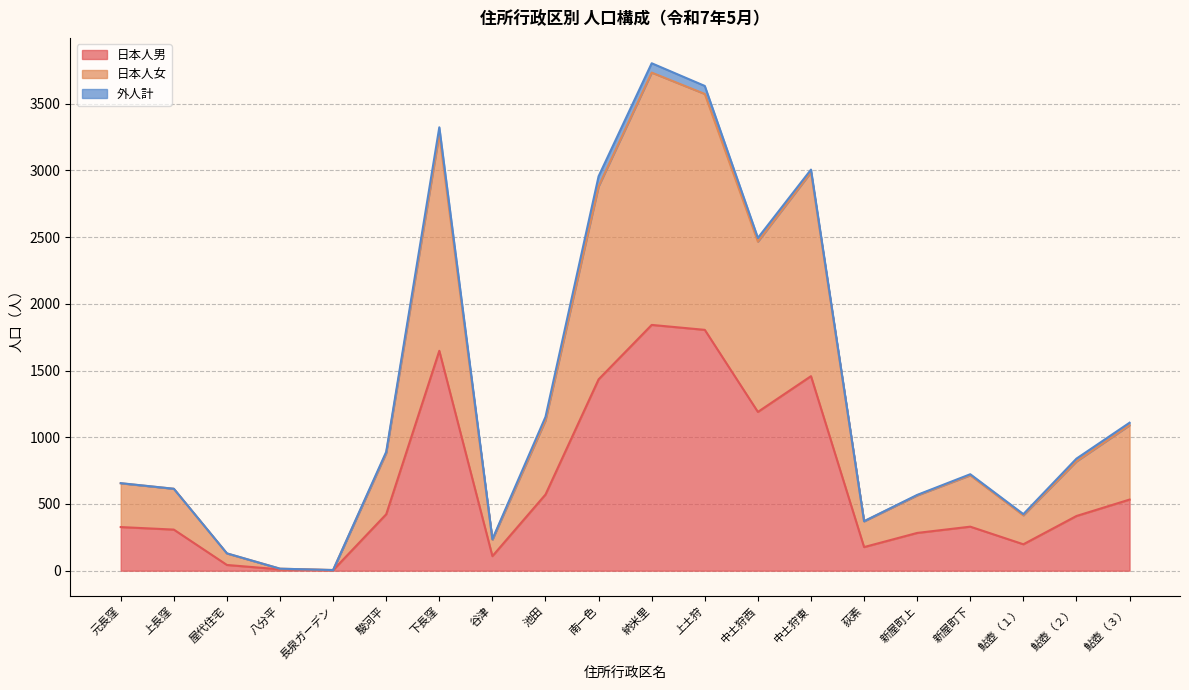

List the labels in order of 日本人男 value, smallest first.

長泉ガーデン, 八分平, 屋代住宅, 谷津, 荻素, 鮎壺（１）, 新屋町上, 上長窪, 元長窪, 新屋町下, 鮎壺（２）, 駿河平, 鮎壺（３）, 池田, 中土狩西, 南一色, 中土狩東, 下長窪, 上土狩, 納米里